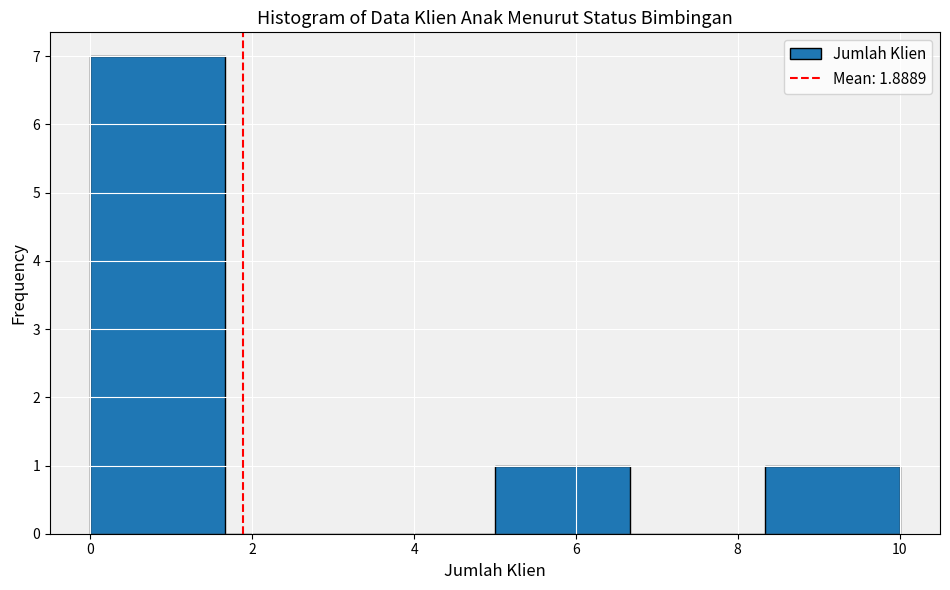

Reading left to right, list every bar in this chart as the range it spans on the x-axis followed by its height. Neither the bar edges nor the heights are printed on the chart, so give them approximately, as read against the axes.

0.0 to 1.6: 7
1.6 to 3.4: 0
3.4 to 5.0: 0
5.0 to 6.6: 1
6.6 to 8.4: 0
8.4 to 10.0: 1